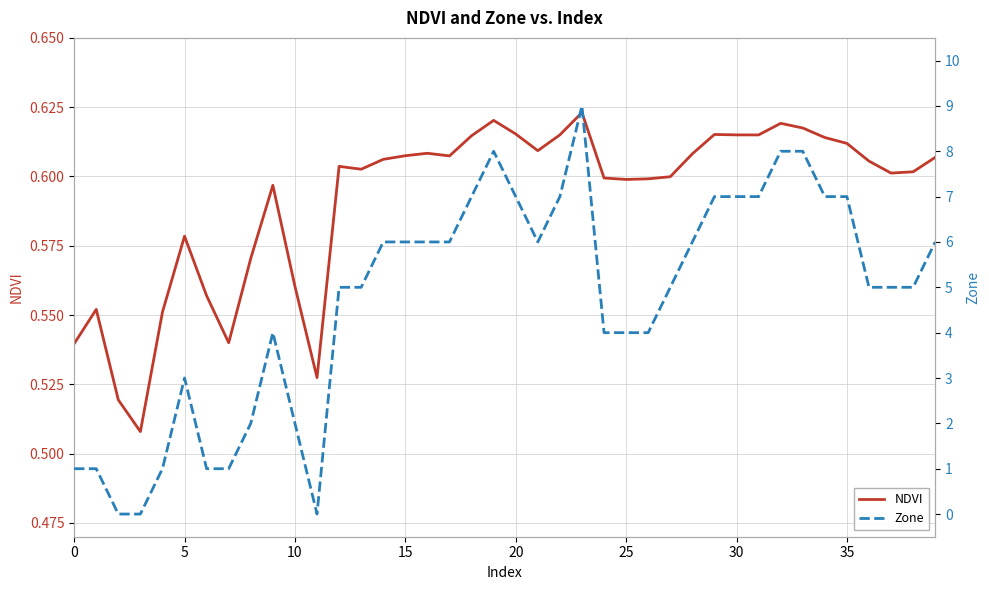

Is it true that NDVI equals 0.9 at 24?

False